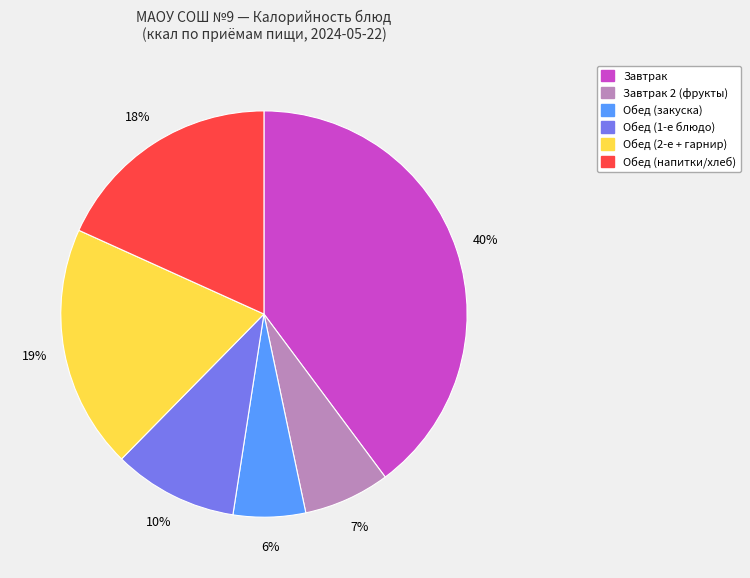

To the nearest percent, what is the difference between the largest and smallest slice percentages?

34%